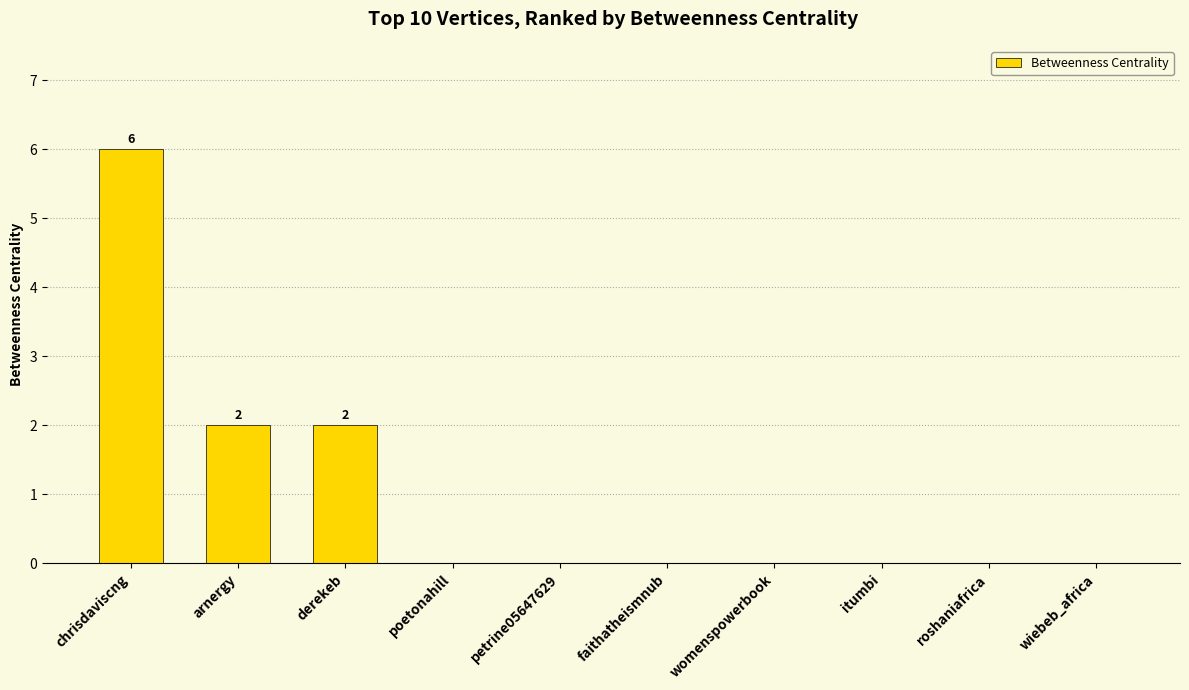

What is the approximate value at chrisdaviscng?

6